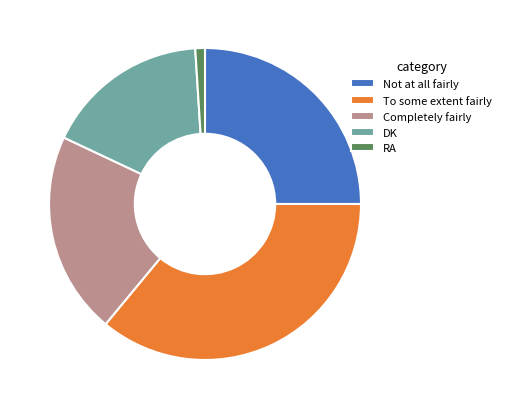

How many slices are in this pie chart?

5